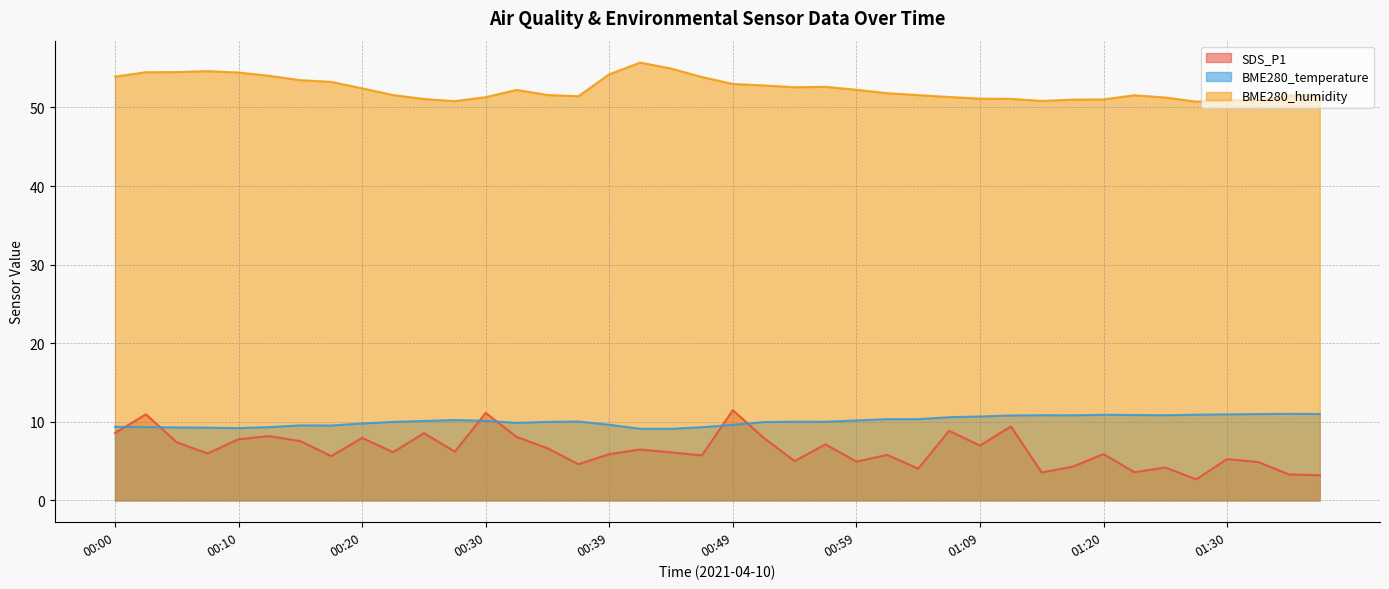

The value of BME280_temperature at 00:59 is 3.7. True or false?

False